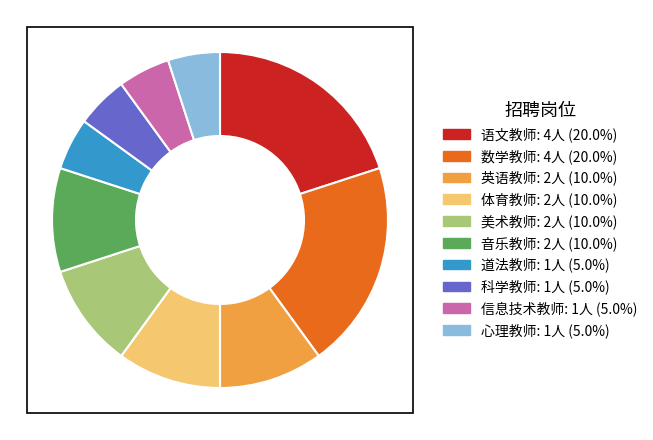

How many slices are in this pie chart?

10